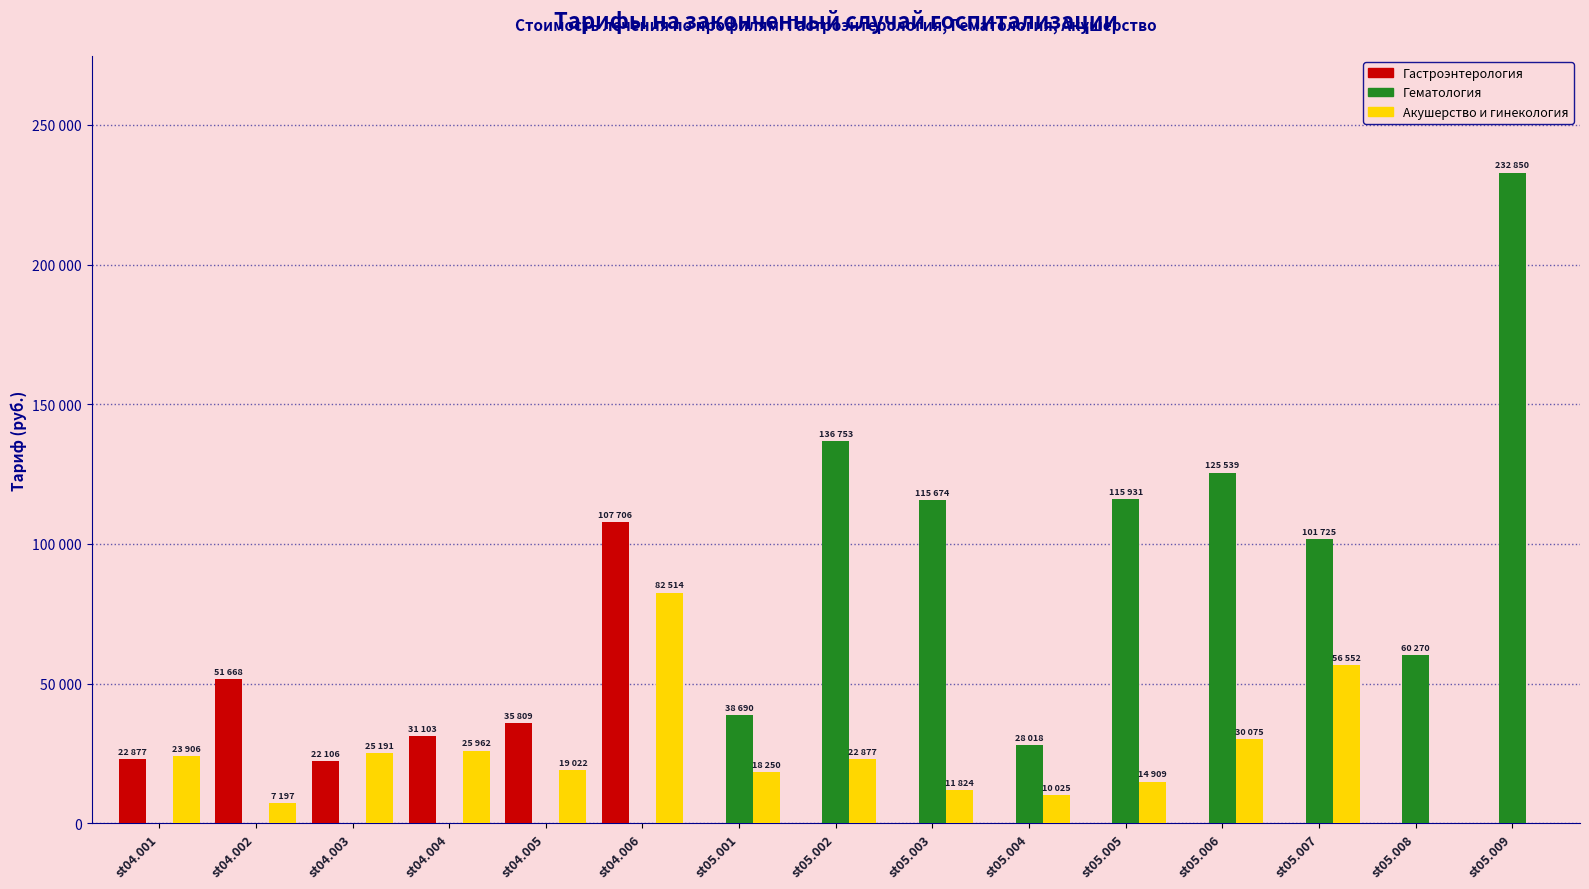

Is the value of Акушерство и гинекология at st05.003 greater than the value of Гематология at st04.006?

Yes